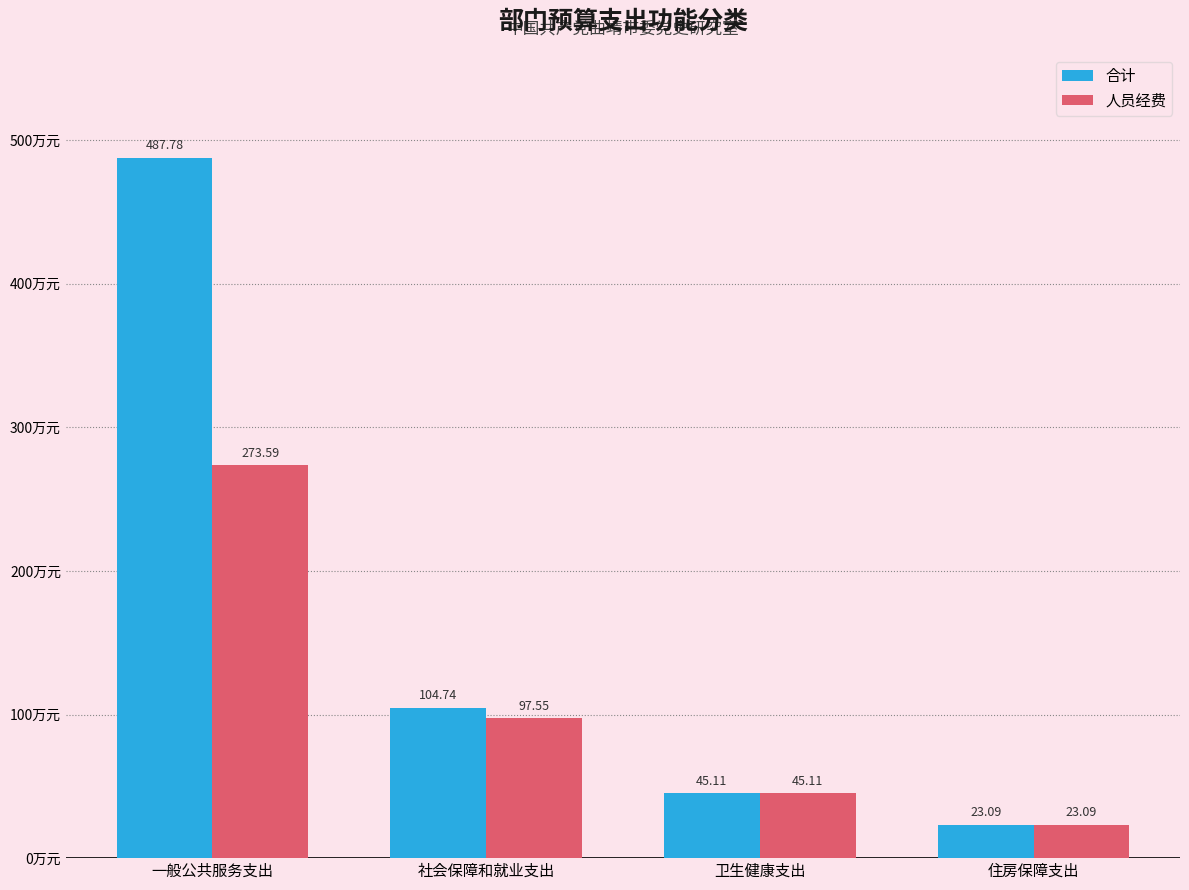

At which label is 人员经费 closest to 148?

社会保障和就业支出